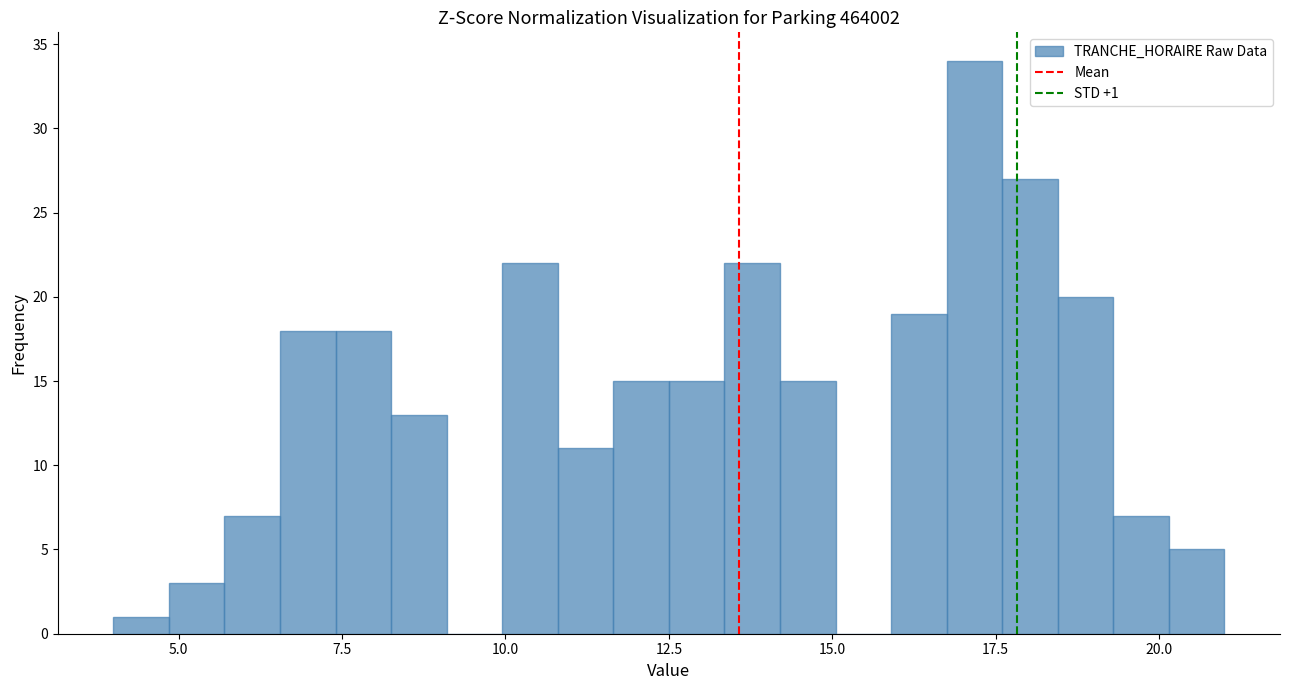

Around what value on the x-axis is the tallest bar? Give the approximate position of its centre, as read against the axis.

17.0